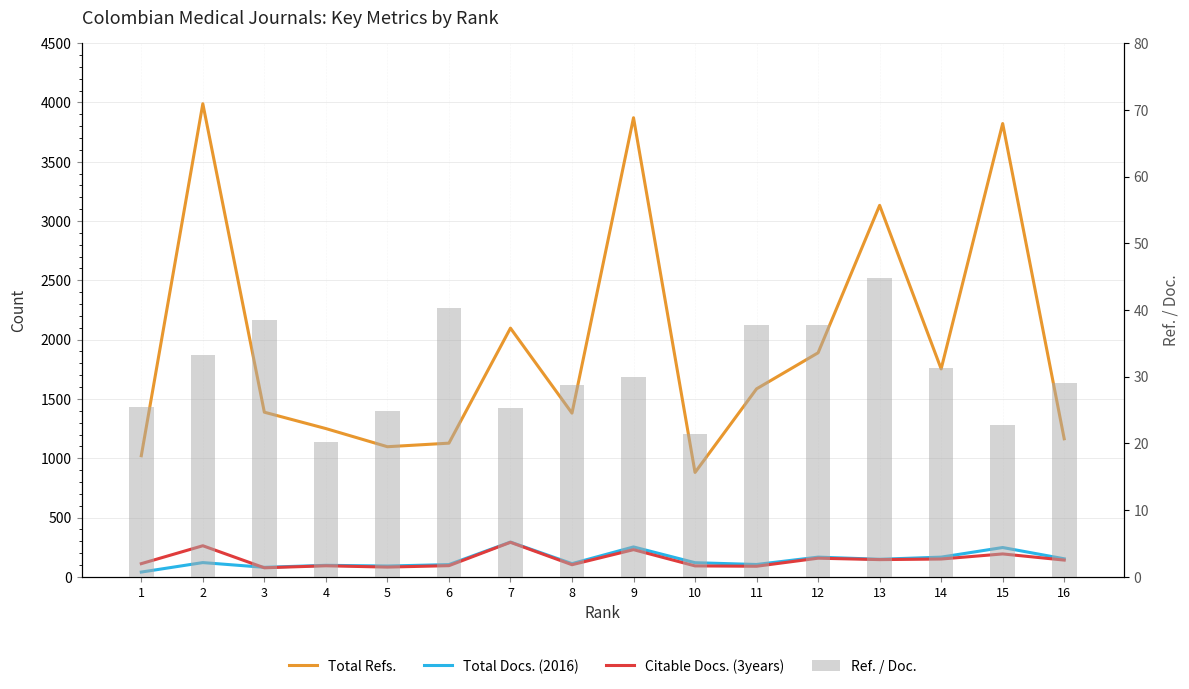

List the labels in order of Citable Docs. (3years) value, smallest first.

3, 5, 11, 10, 4, 6, 8, 1, 16, 13, 14, 12, 15, 9, 2, 7